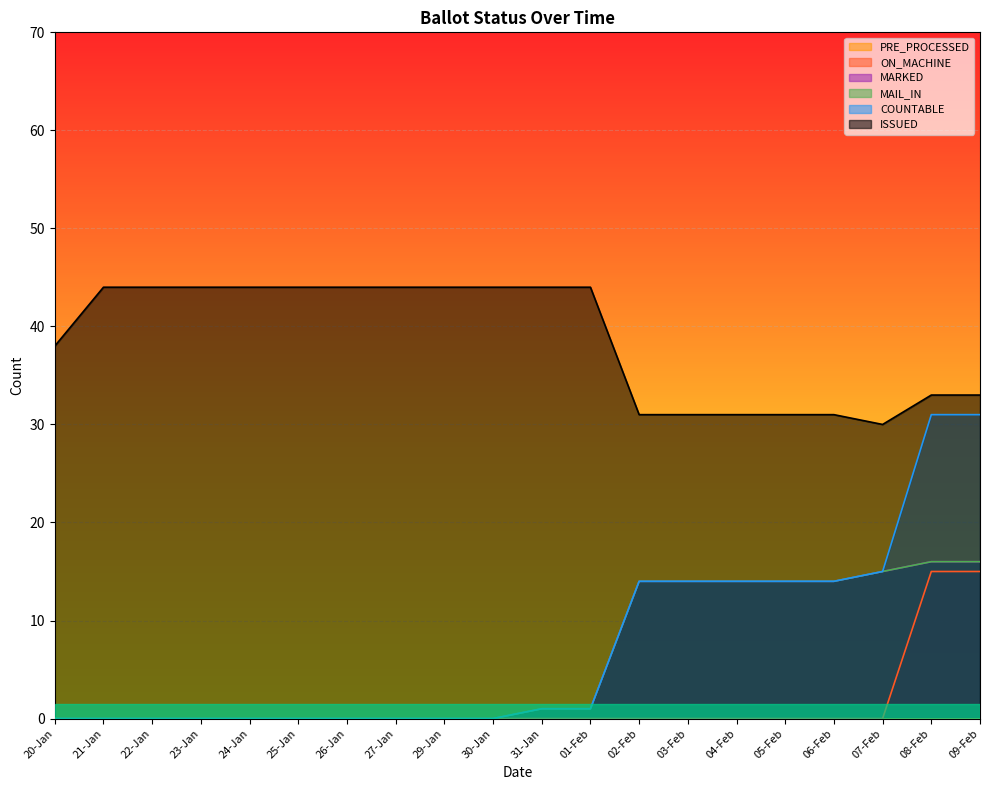

What is the label of the 1st point from the left?

20-Jan